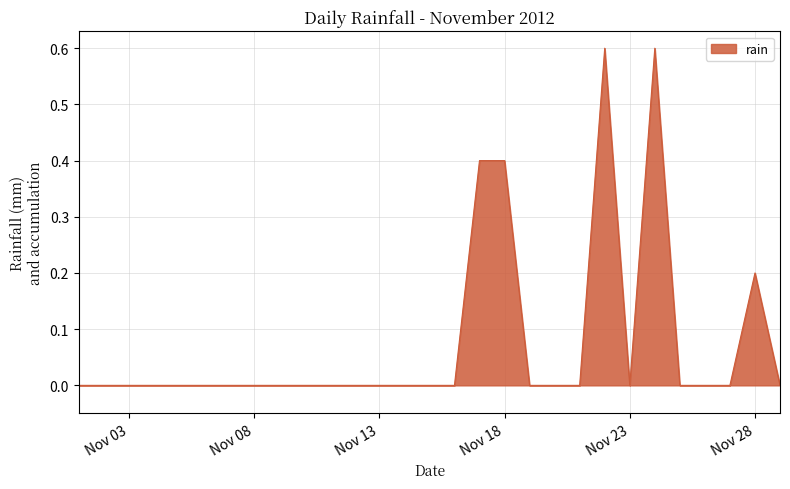

What is the difference between the maximum and minimum values?

0.6